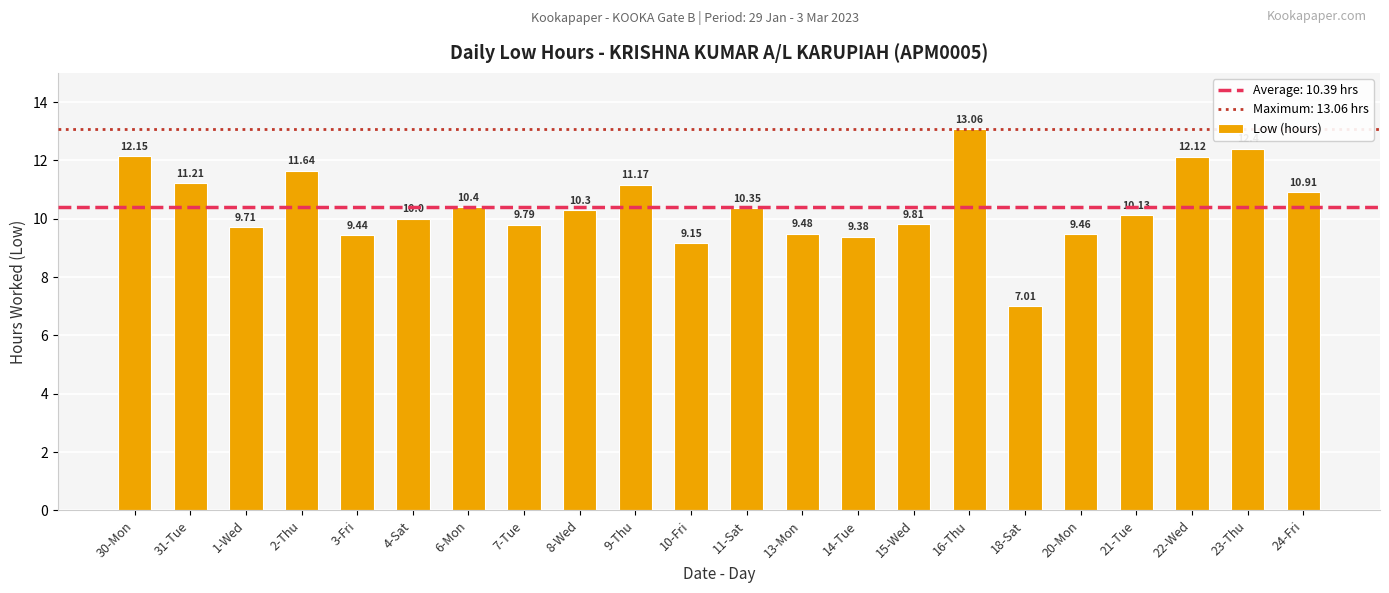

What is the value of the 22nd bar from the left?

10.9